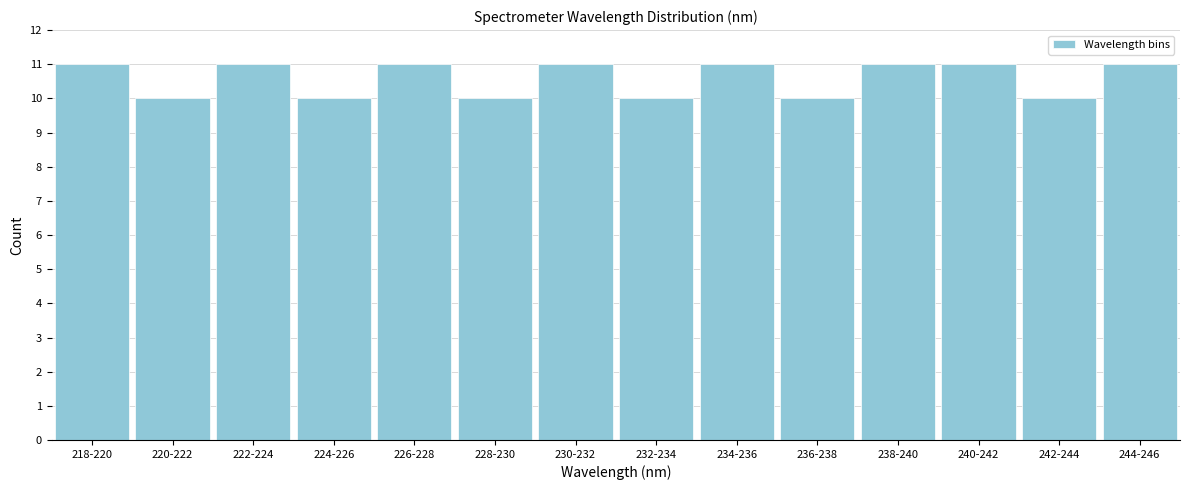

Reading left to right, list all the values displayed in this chart.

11	10	11	10	11	10	11	10	11	10	11	11	10	11